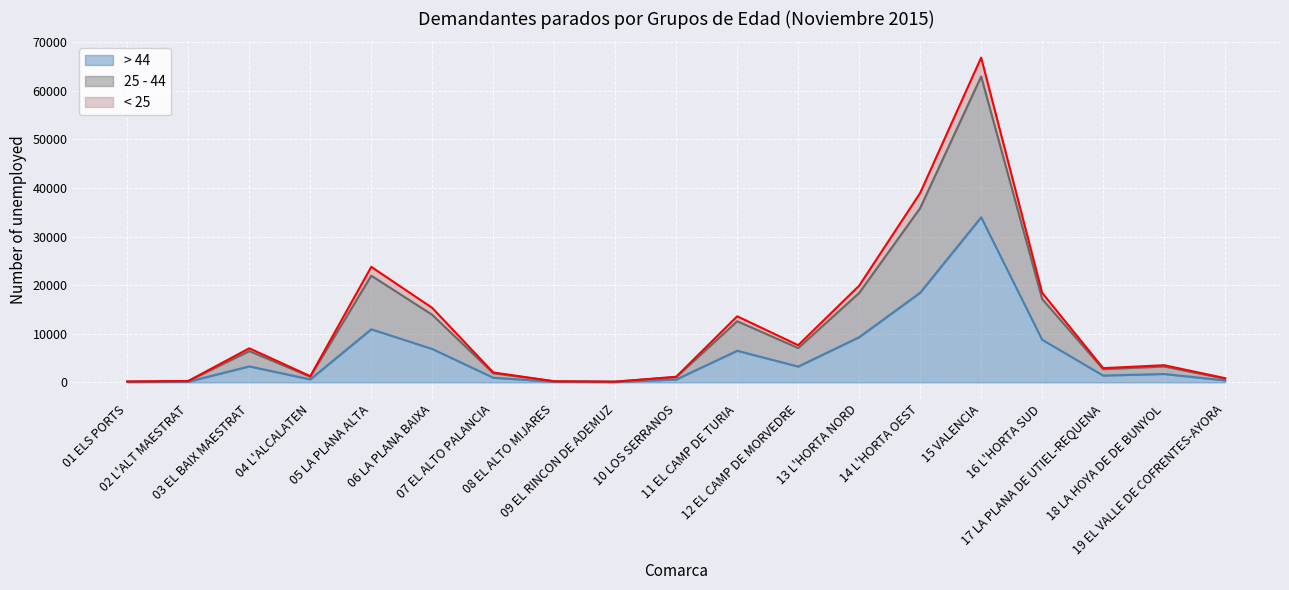

Reading left to right, list all the values displayed in this chart.

< 25: 180	290	7009	1272	23764	15316	2040	228	149	1153	13594	7647	19889	38961	66814	18421	2925	3532	864
25 - 44: 163	270	6439	1171	21958	13896	1886	215	142	1084	12585	7067	18401	35859	62929	17169	2715	3264	767
> 44: 81	139	3291	613	10926	6867	962	113	68	594	6502	3253	9298	18444	33962	8769	1405	1726	405